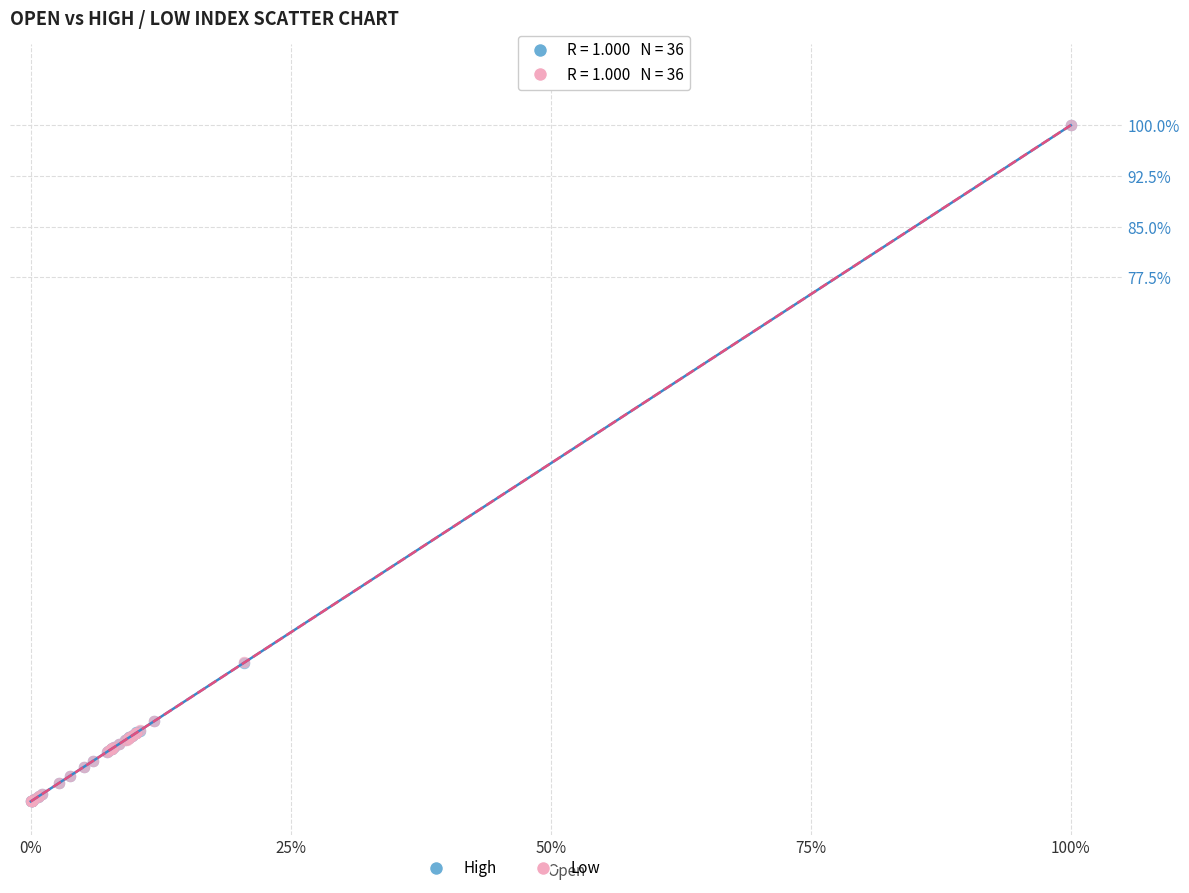

What are all the series names shown in the legend?

High, Low